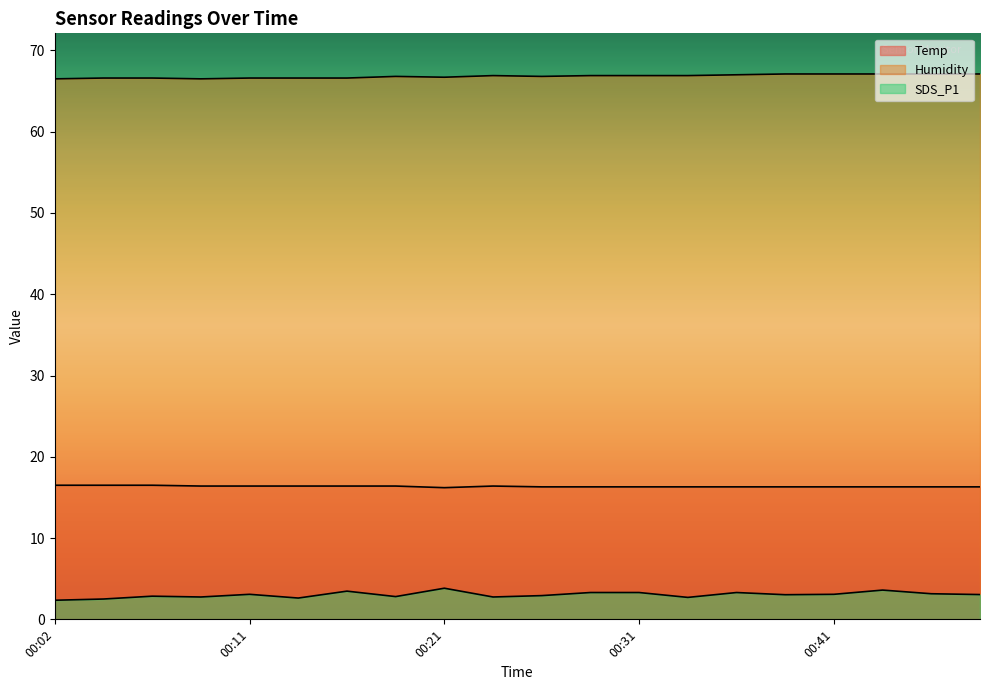

Reading left to right, extract all data points from this chart.

Temp: 16.5	16.5	16.5	16.4	16.4	16.4	16.4	16.4	16.2	16.4	16.3	16.3	16.3	16.3	16.3	16.3	16.3	16.3	16.3	16.3
Humidity: 66.5	66.6	66.6	66.5	66.6	66.6	66.6	66.8	66.7	66.9	66.8	66.9	66.9	66.9	67.0	67.1	67.1	67.1	67.1	67.1
SDS_P1: 2.4	2.5	2.9	2.8	3.1	2.6	3.5	2.8	3.8	2.8	2.9	3.3	3.3	2.7	3.3	3.0	3.1	3.6	3.1	3.0